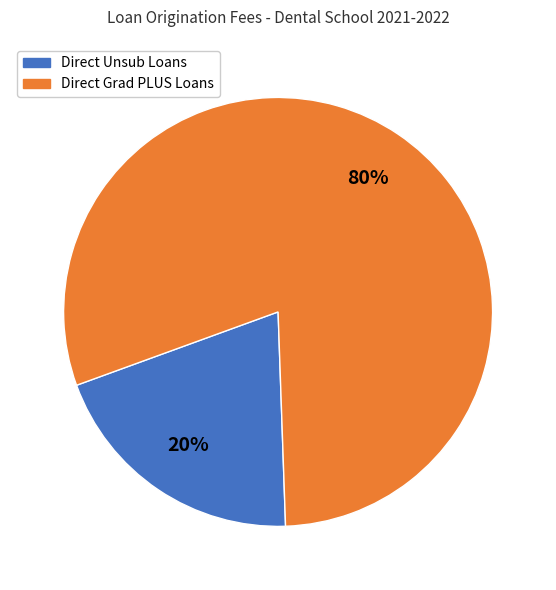

To the nearest percent, what is the average slice percentage?

50%